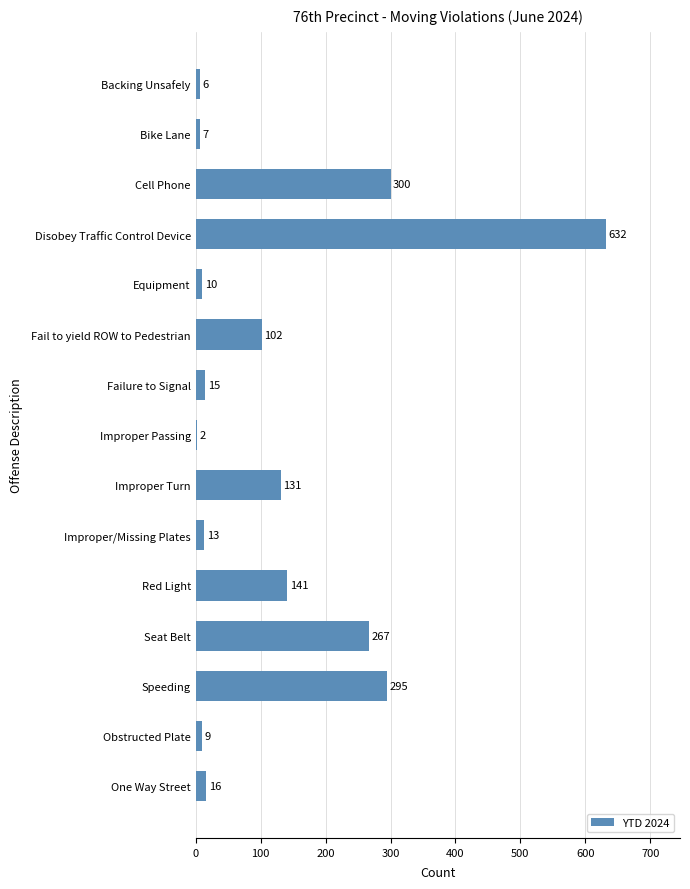

The value at Obstructed Plate is 9. True or false?

True